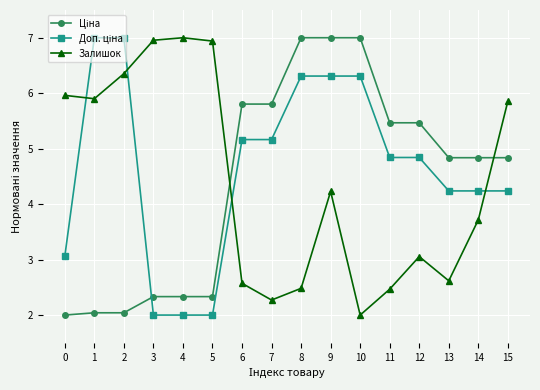

What is the minimum value shown in the chart?

2.0